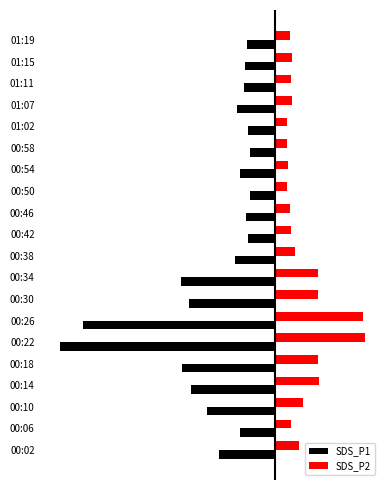

What are all the series names shown in the legend?

SDS_P1, SDS_P2